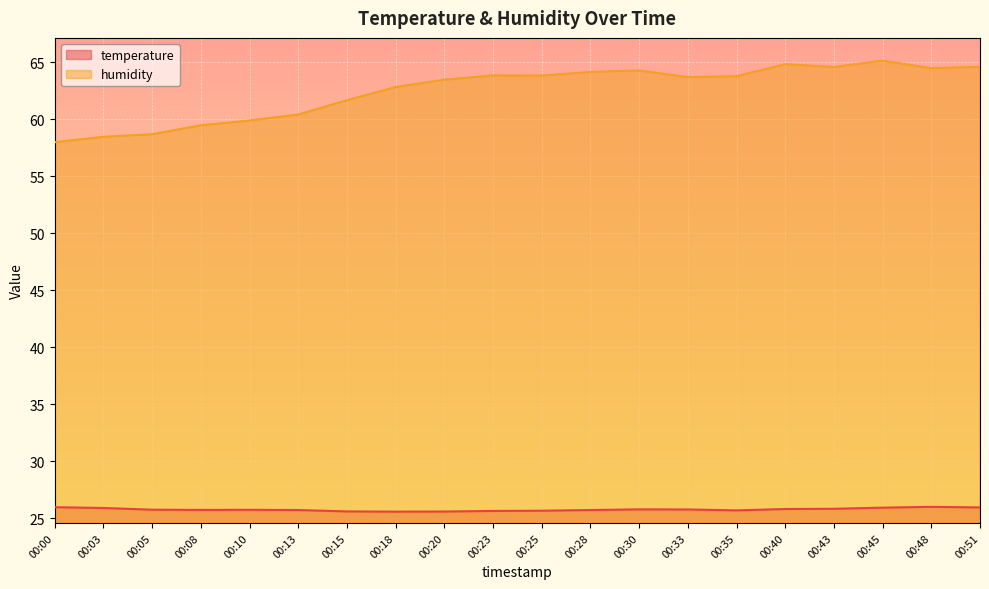

What is the sum of the temperature values at 00:00 and 00:45?

51.9